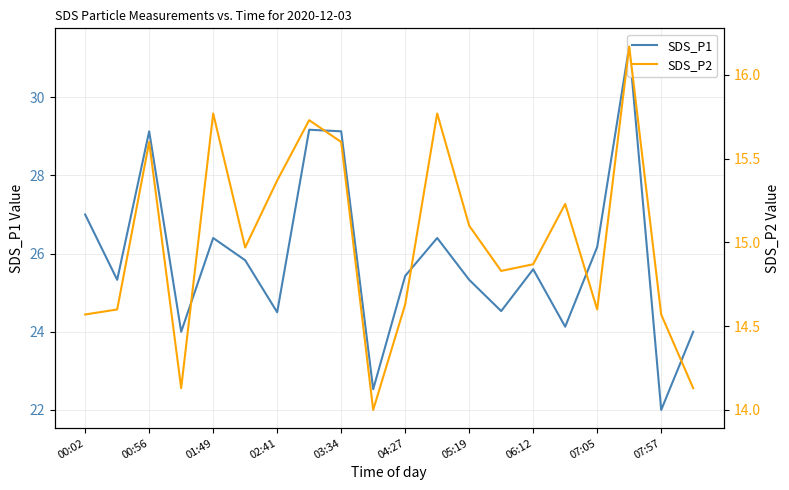

Rank the series at 00:02 from lowest to highest value.

SDS_P2, SDS_P1